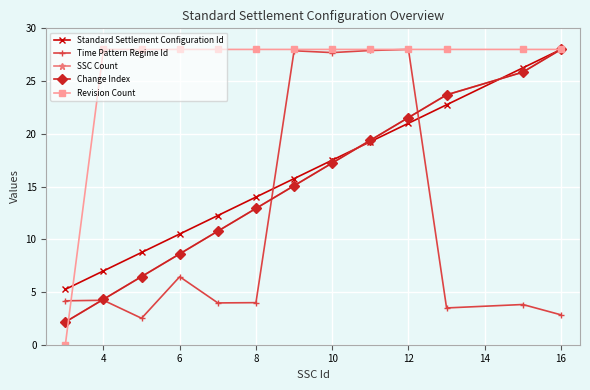

Reading right to left, transcribe all the data shown in this chart.

Standard Settlement Configuration Id: 28.0	26.2	22.8	21.0	19.2	17.5	15.8	14.0	12.2	10.5	8.8	7.0	5.2
Time Pattern Regime Id: 2.8	3.8	3.5	28.0	27.9	27.7	27.9	4.0	4.0	6.4	2.5	4.2	4.2
SSC Count: 28.0	25.8	23.7	21.5	19.4	17.2	15.1	12.9	10.8	8.6	6.5	4.3	2.2
Change Index: 28.0	25.8	23.7	21.5	19.4	17.2	15.1	12.9	10.8	8.6	6.5	4.3	2.2
Revision Count: 28.0	28.0	28.0	28.0	28.0	28.0	28.0	28.0	28.0	28.0	28.0	28.0	0.0